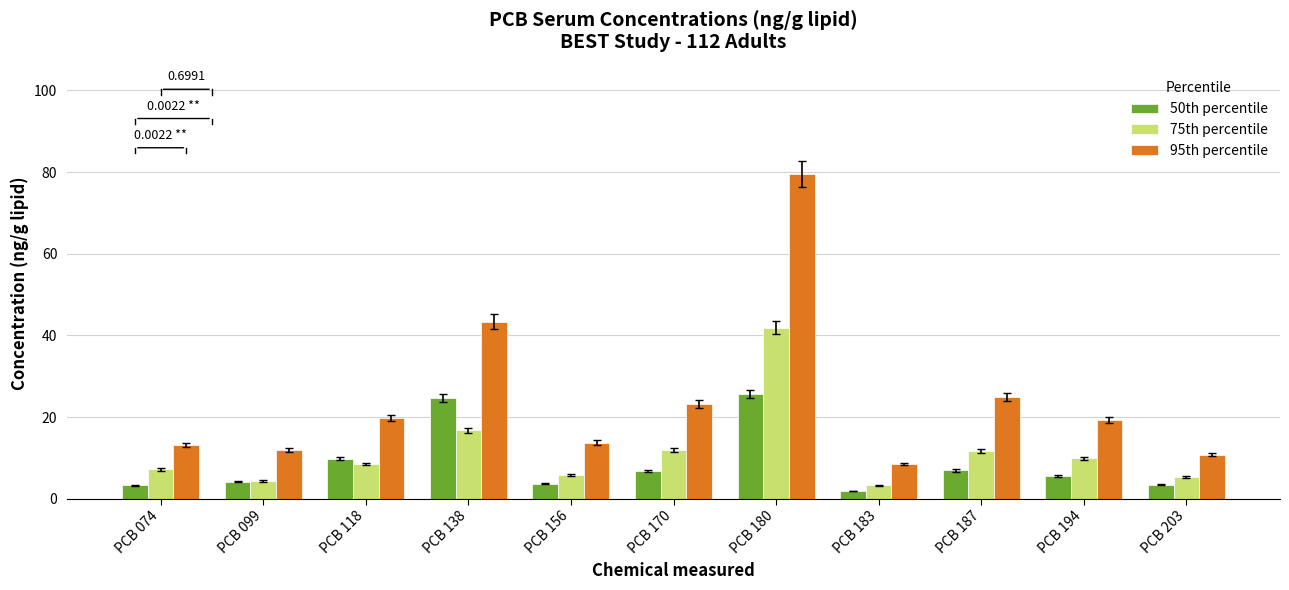

How many data points in 95th percentile are less than 19?

5